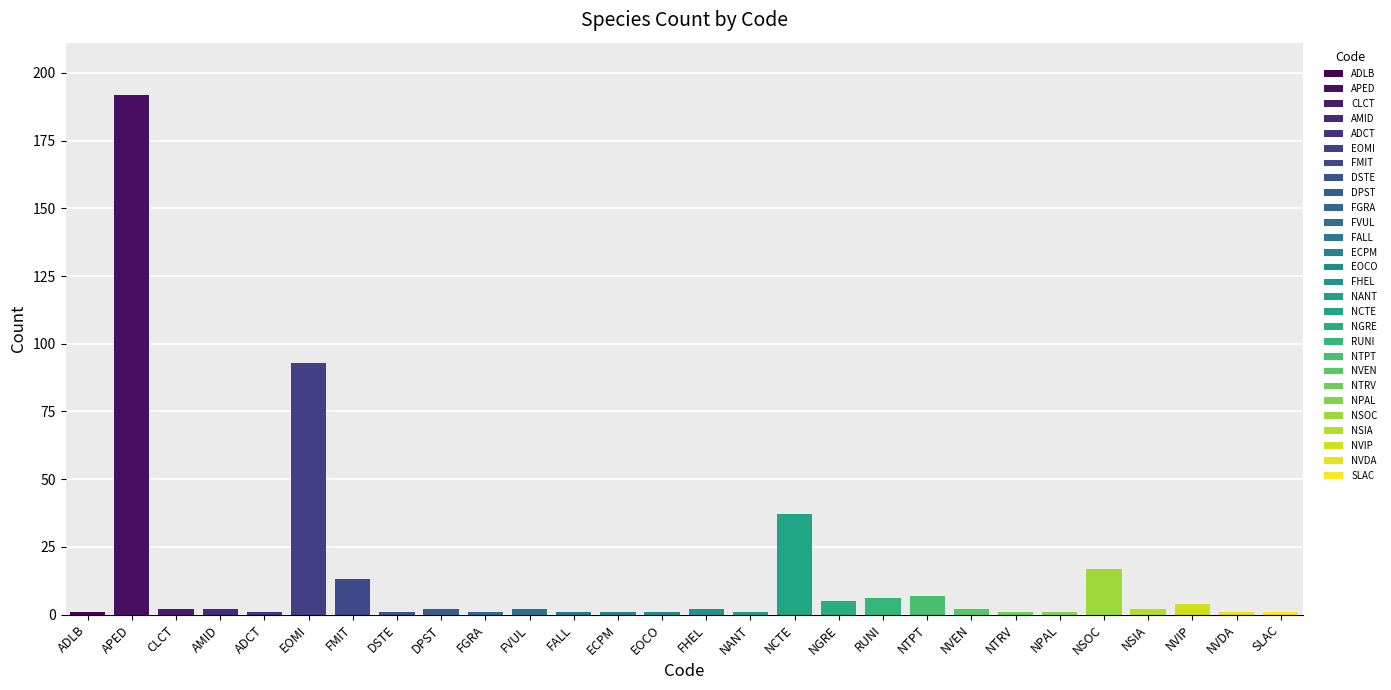

The chart shows a value of 1 at FALL. True or false?

True